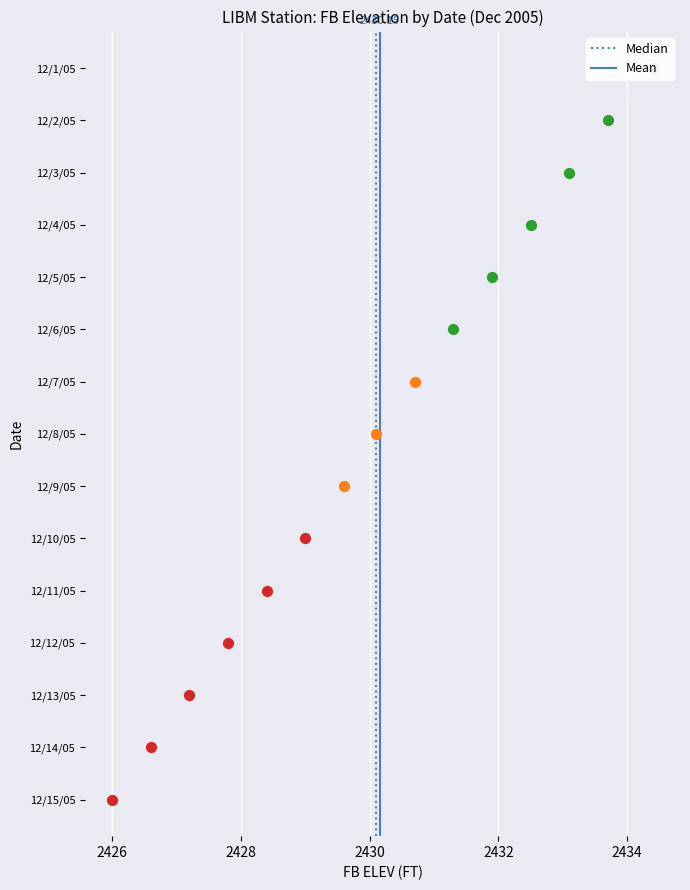

Which series has the largest total across all categories?

Median